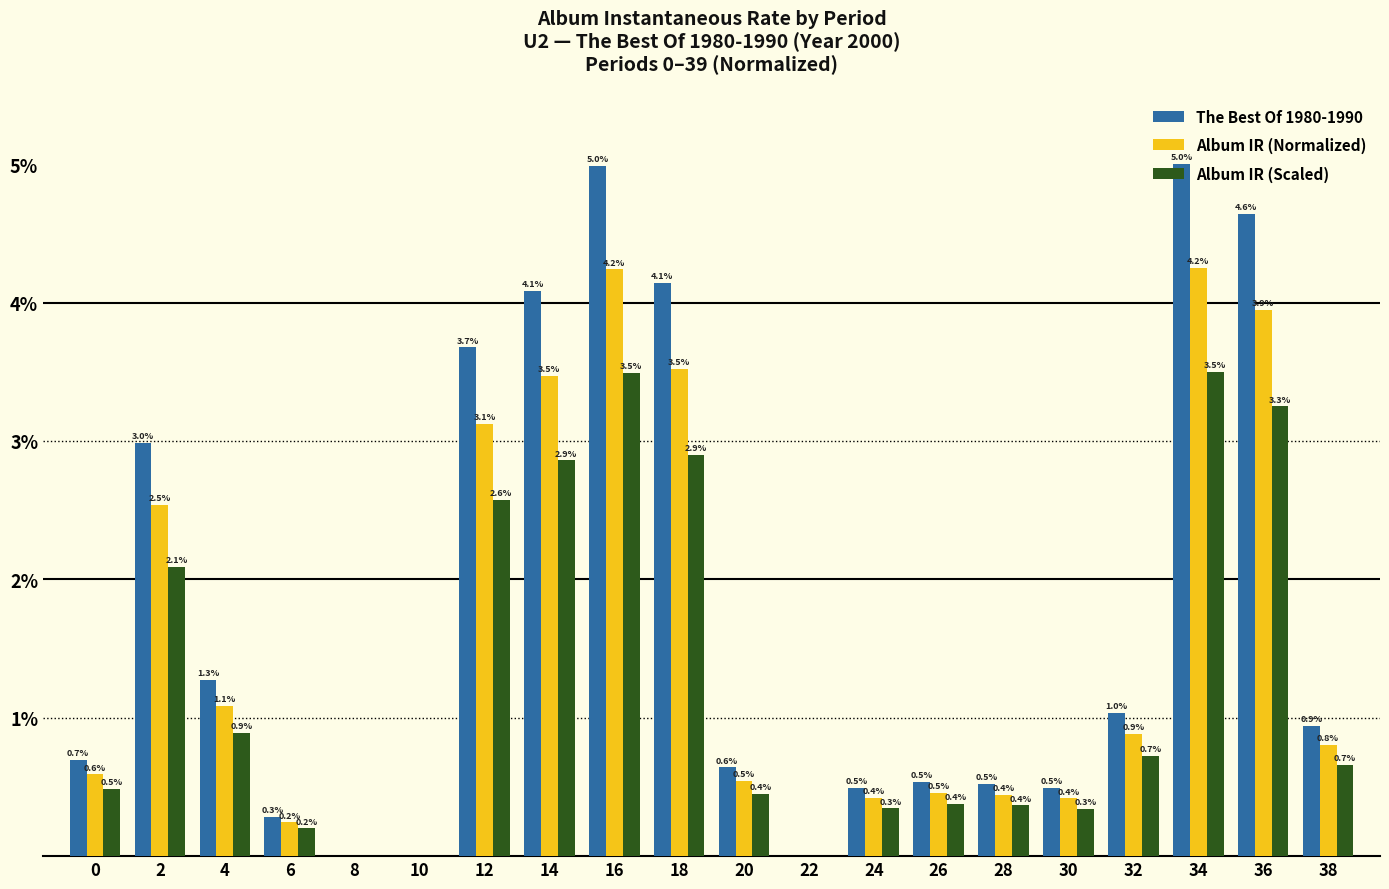

What value does the Album IR (Normalized) series have at 32?

0.9